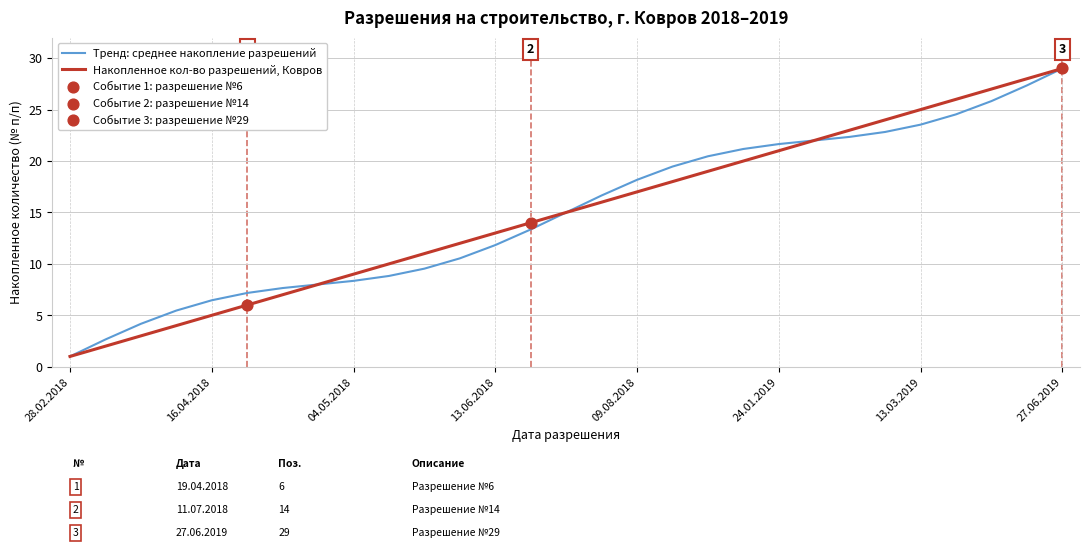

What is the smallest value displayed?

1.0